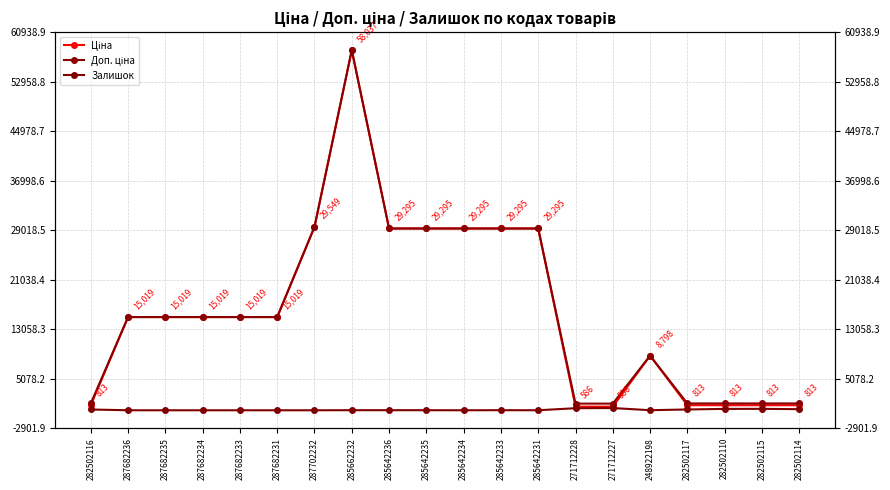

True or false: Залишок has a value of 23.0 at 285642233.

False